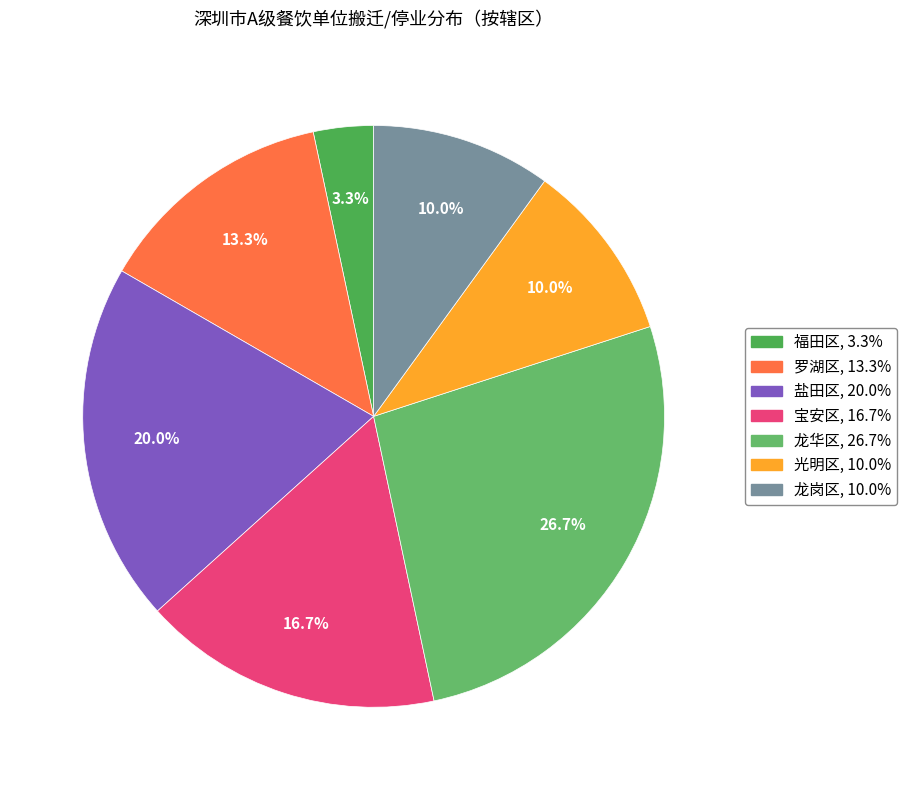

What is the ratio of the value at 罗湖区 to the value at 龙华区?

0.5